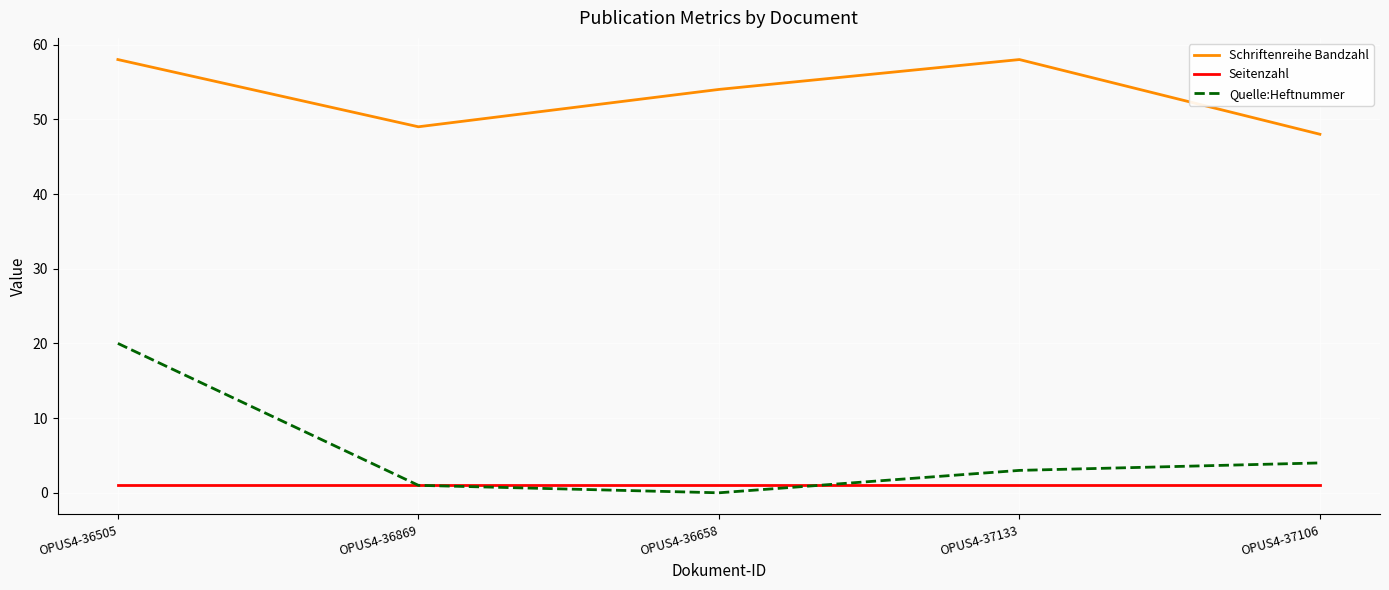

Is the value of Schriftenreihe Bandzahl at OPUS4-36658 greater than the value of Seitenzahl at OPUS4-36869?

Yes